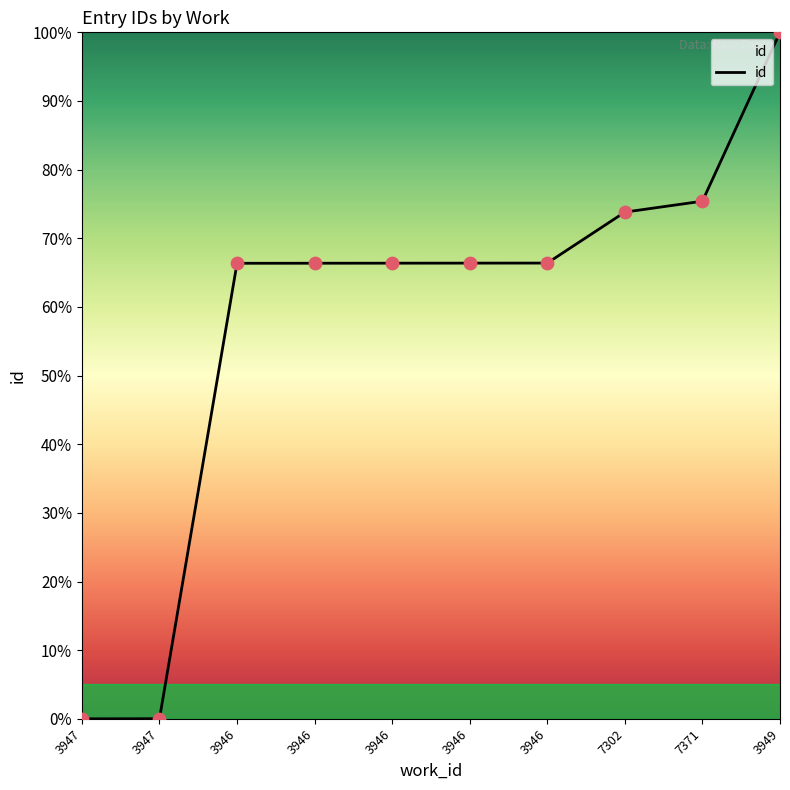

How many lines are shown in the chart?

1